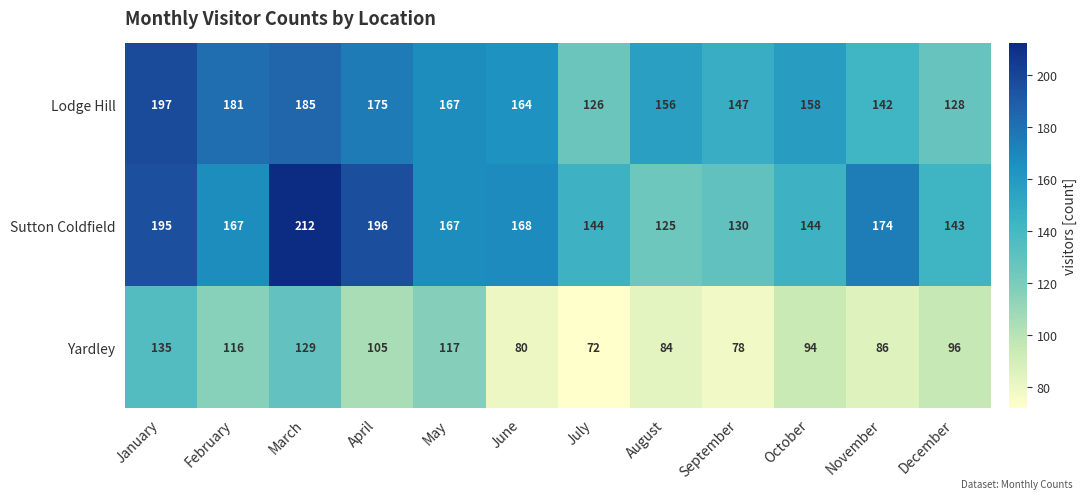

What is the difference between the Sutton Coldfield values at December and January?

52